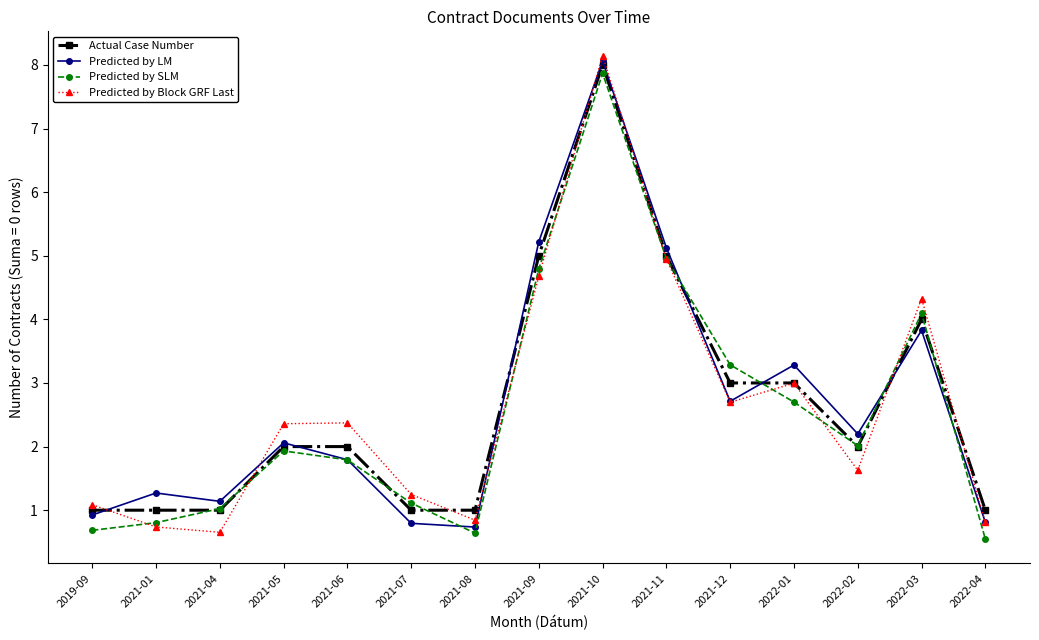

How many lines are shown in the chart?

4